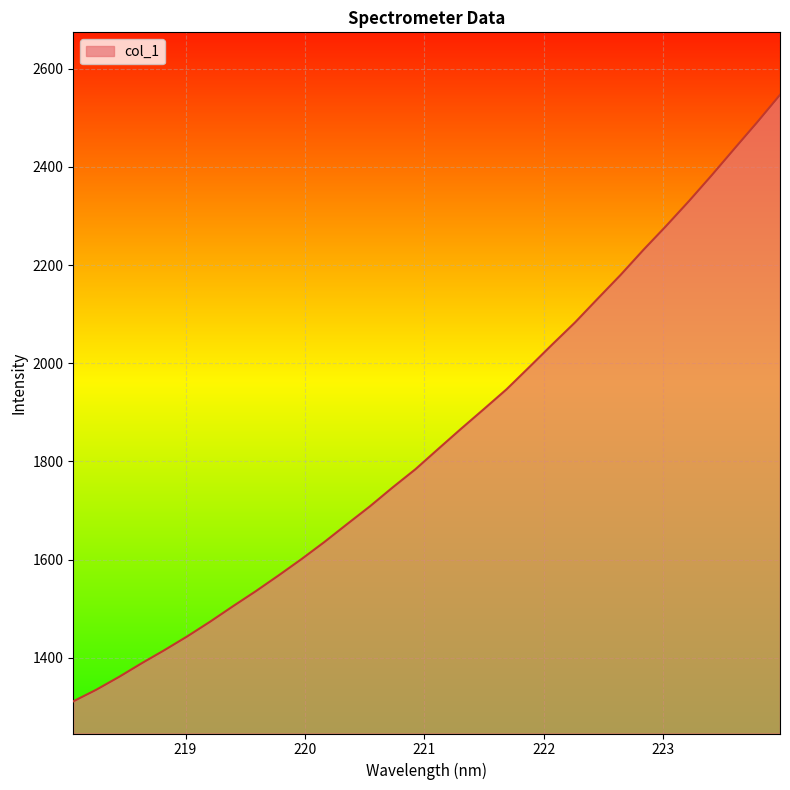

What is the smallest value displayed?

1311.2